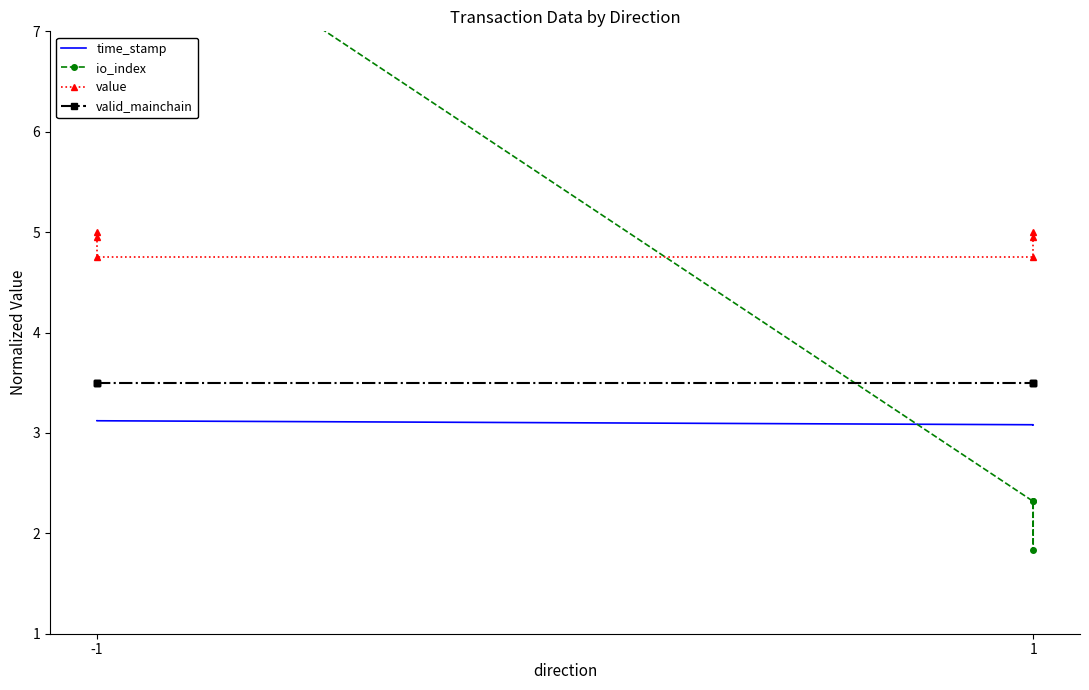

Reading right to left, transcribe all the data shown in this chart.

time_stamp: 3.1	3.1	3.1	3.1	3.1	3.1
io_index: 2.3	1.8	2.3	8.5	9.5	9.8
value: 5.0	4.9	4.8	4.8	4.9	5.0
valid_mainchain: 3.5	3.5	3.5	3.5	3.5	3.5